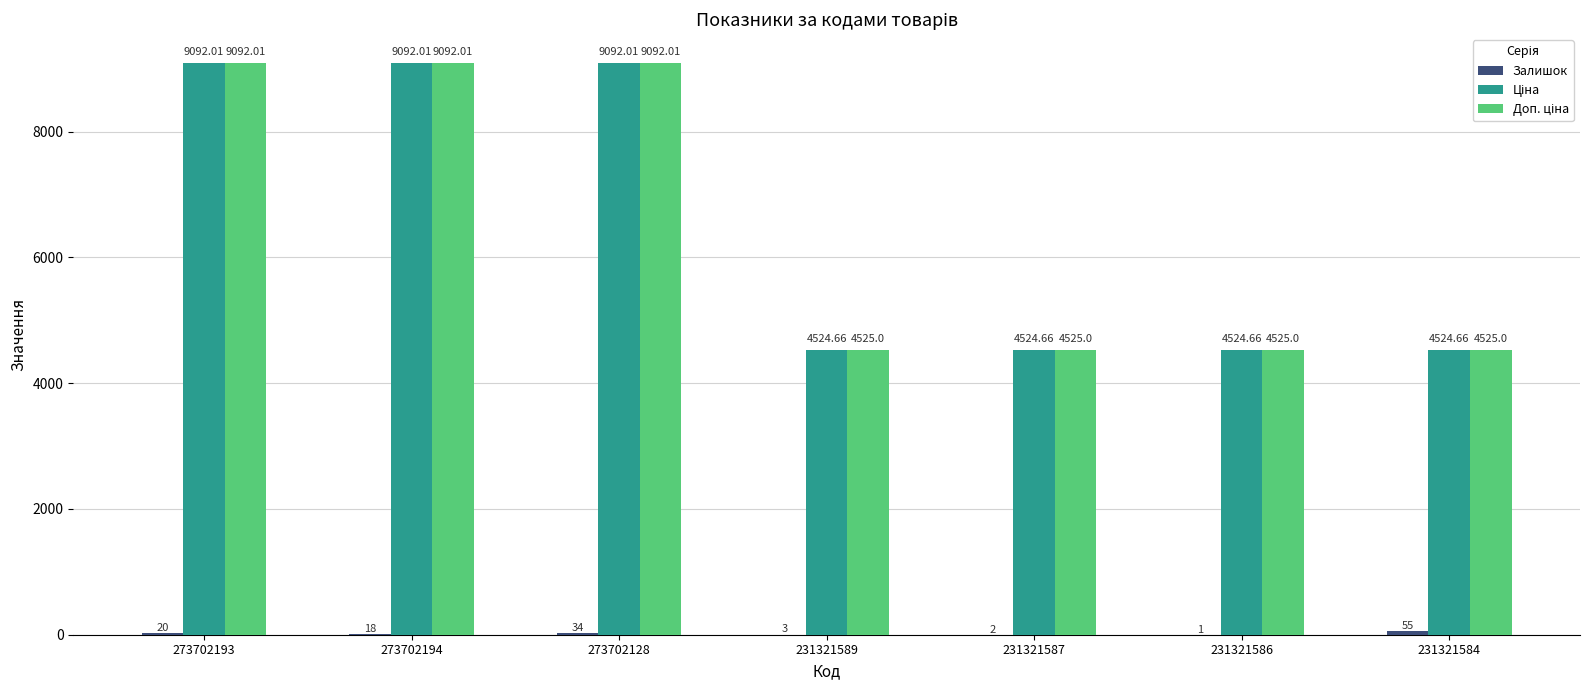

What is the difference between the highest and lowest values at 273702128?

9058.0